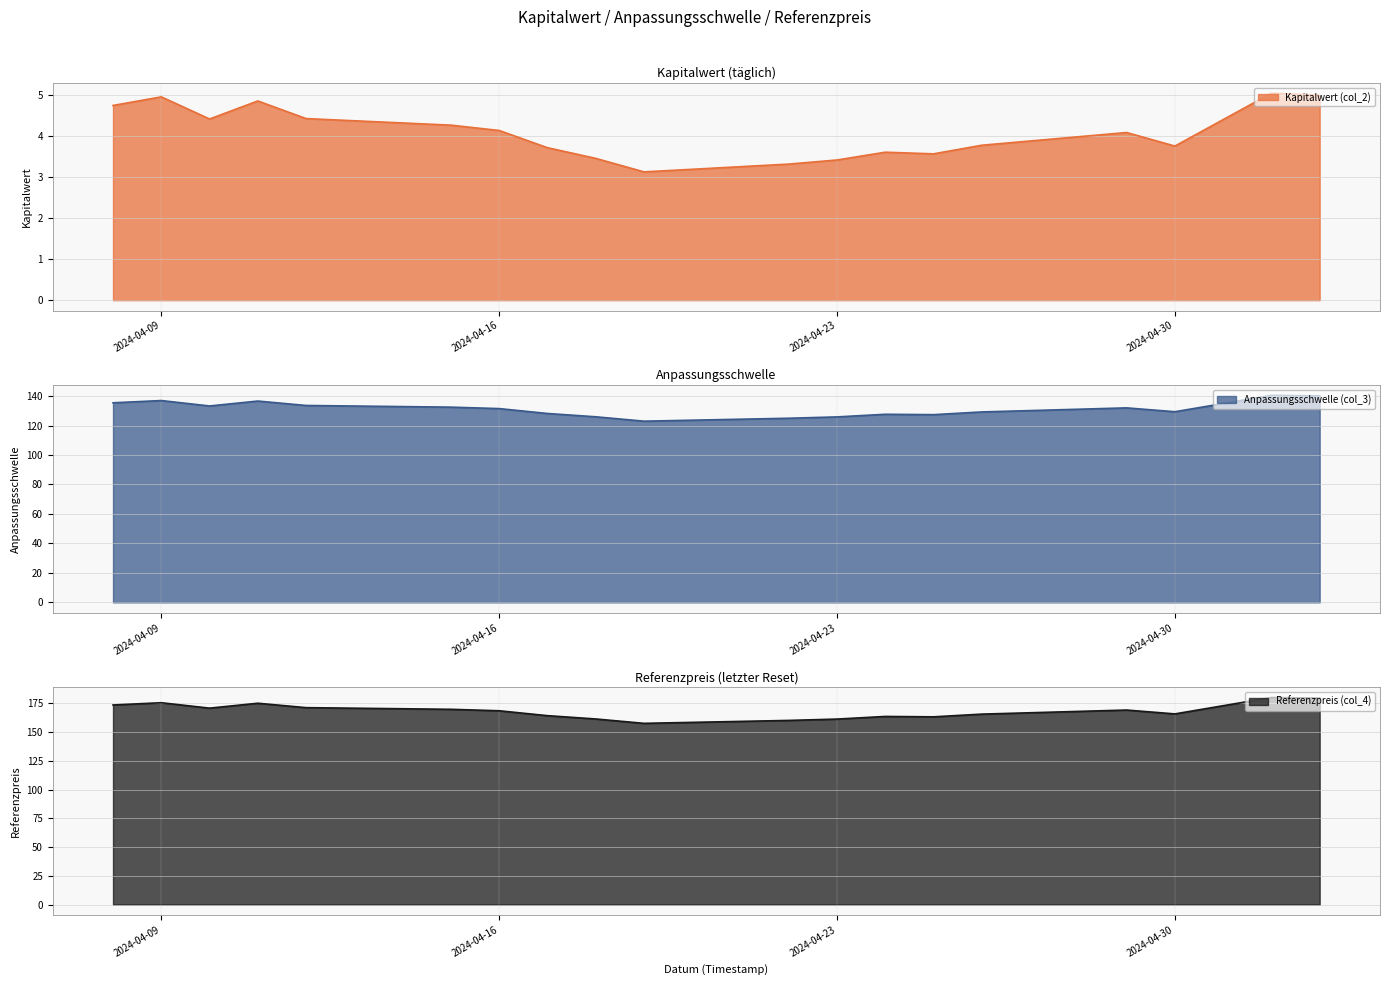

What is the difference between the maximum and second lowest values in the Anpassungsschwelle (col_3) series?

15.5